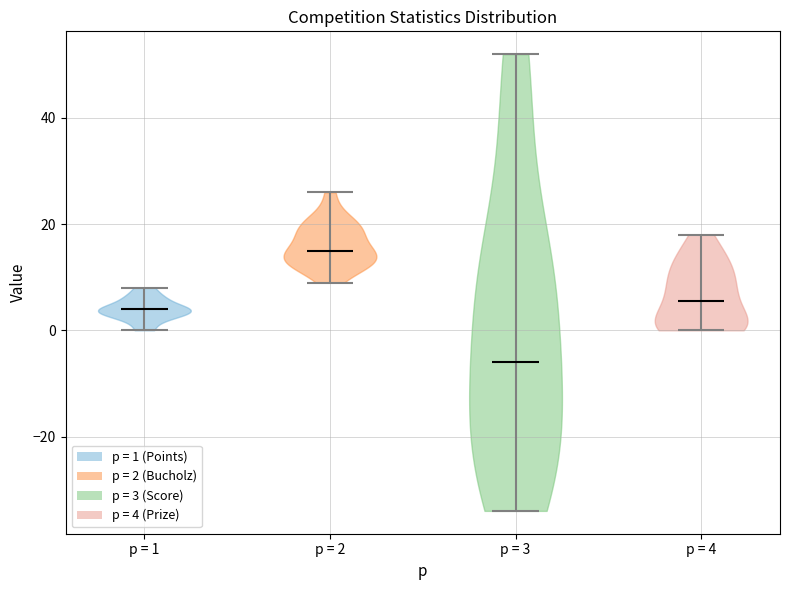

Reading left to right, read every violin against the y-axis: where its median line is, and the lowest and highest points it reaches. The values are not printed on the chart, so give them approximately, as read against the axis.

p = 1: median line 4, lowest point 0, highest point 8
p = 2: median line 16, lowest point 10, highest point 26
p = 3: median line -6, lowest point -34, highest point 52
p = 4: median line 6, lowest point 0, highest point 18